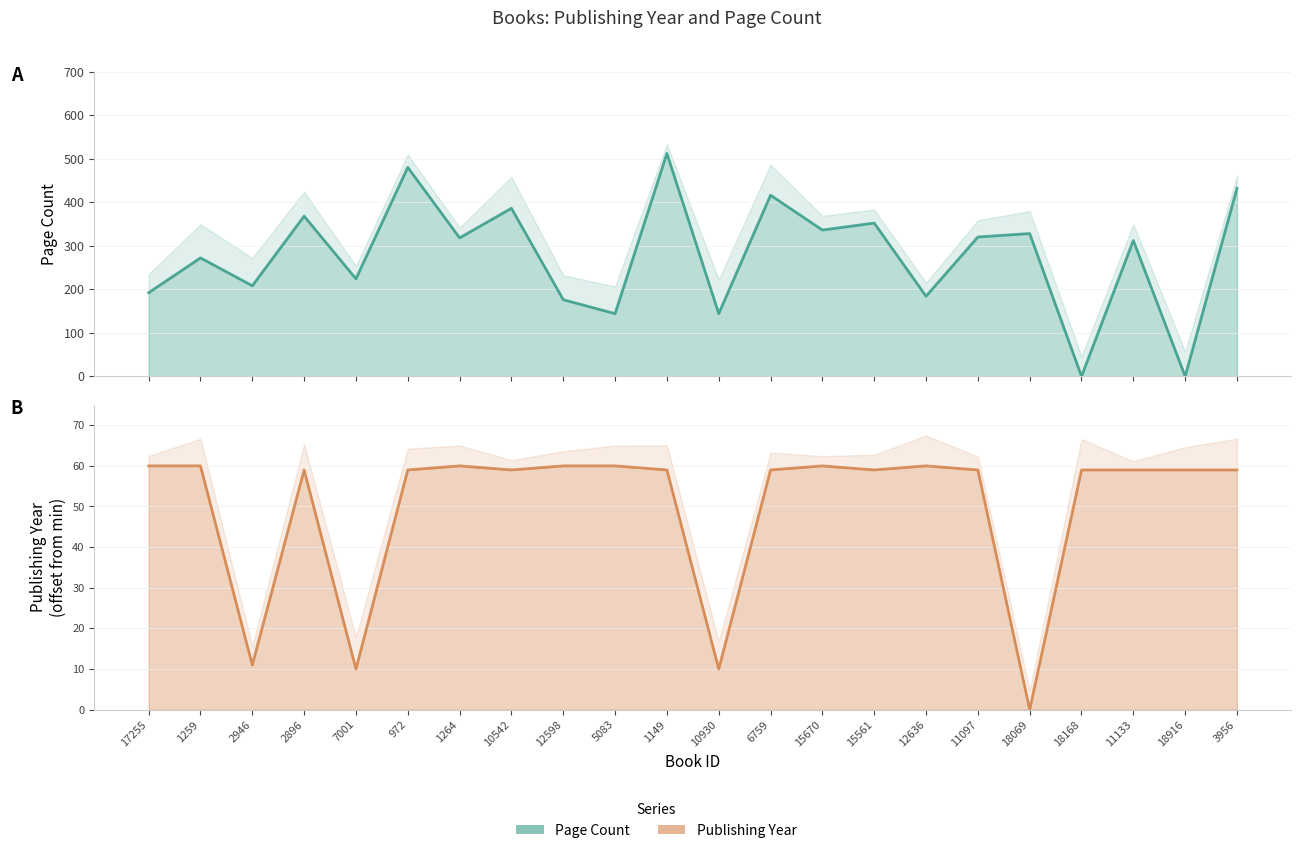

What is the label of the 18th point from the left?

18069